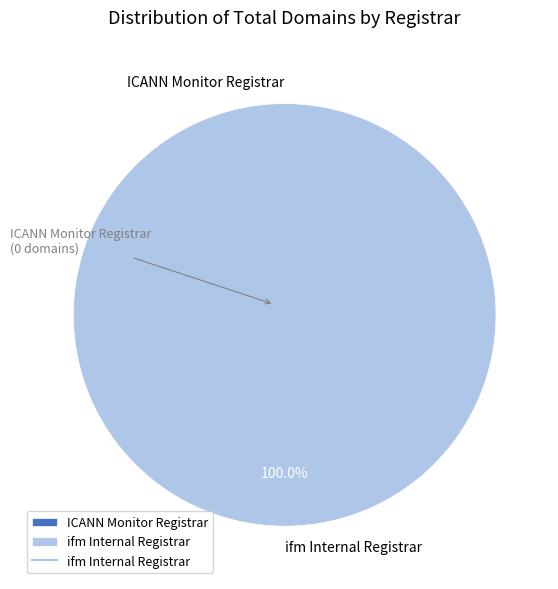

Count the number of slices in the pie.

2